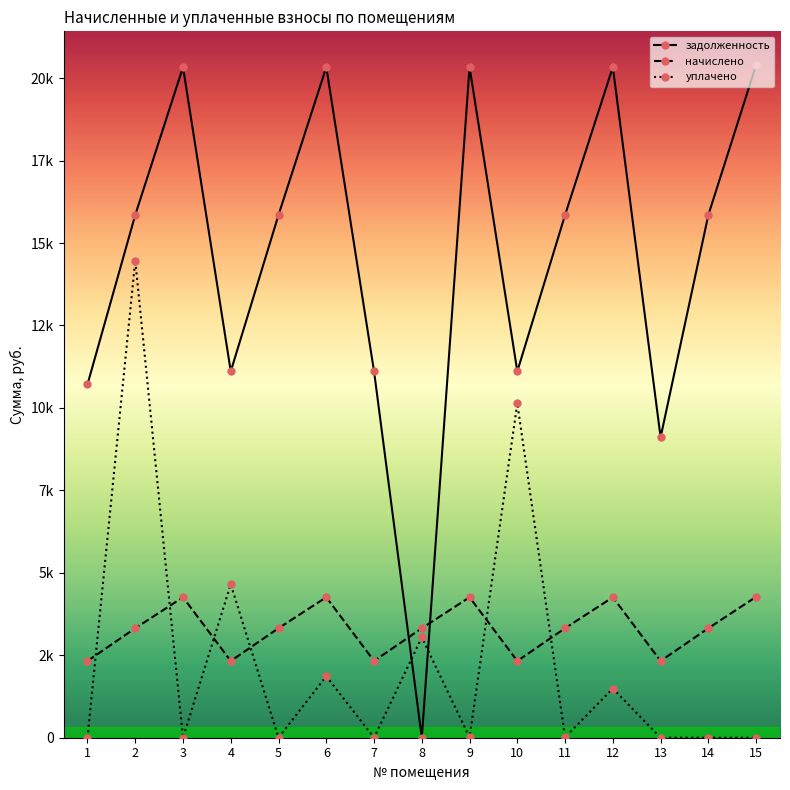

At how many categories does at least one series exceed 5781?

14